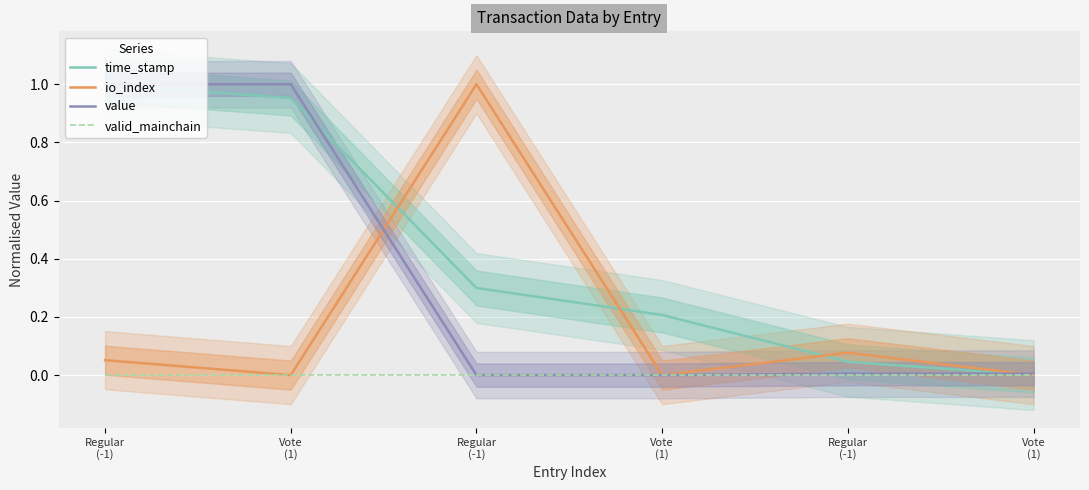

True or false: value and valid_mainchain cross at least once.

False